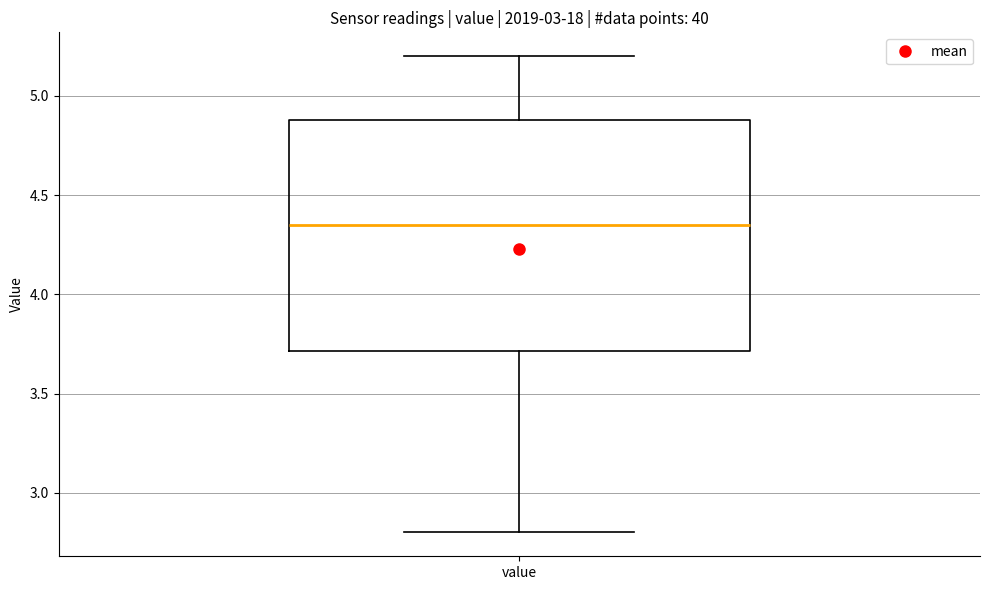

Where does the upper whisker of the box for value end on the y-axis? The values are not printed on the chart, so give them approximately, as read against the axis.

5.20